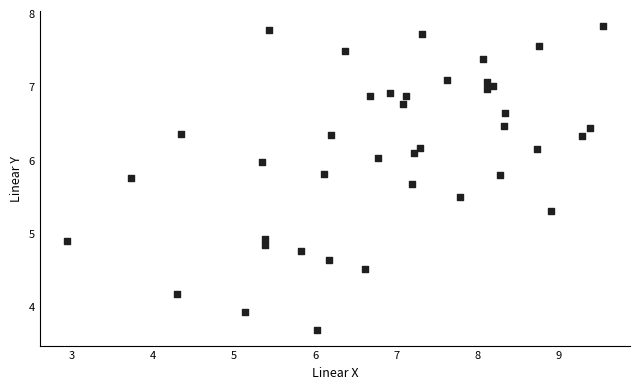

What is the range of Y values (max minus min)?

4.2